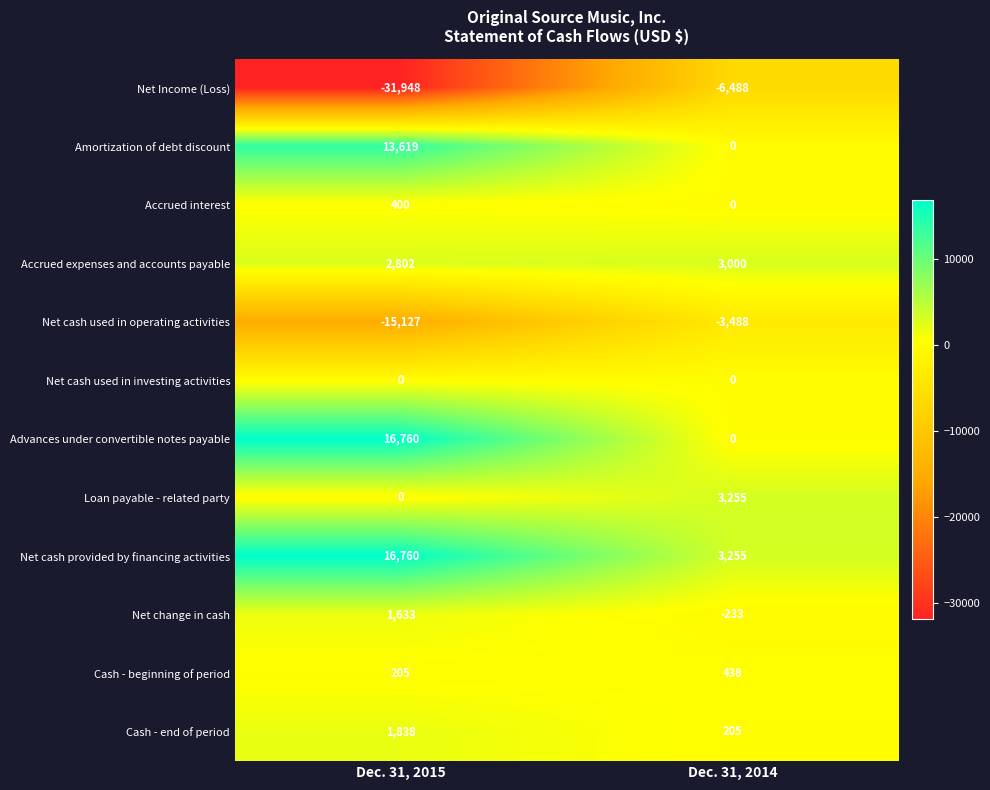

List the labels in order of Net Income (Loss) value, smallest first.

Dec. 31, 2015, Dec. 31, 2014